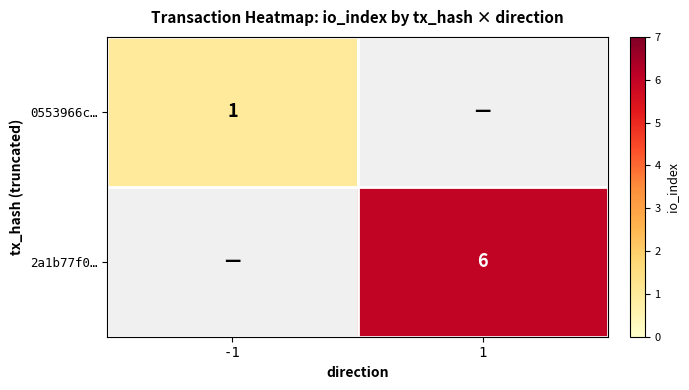

True or false: 0553966c… has a value of 0 at -1.

False